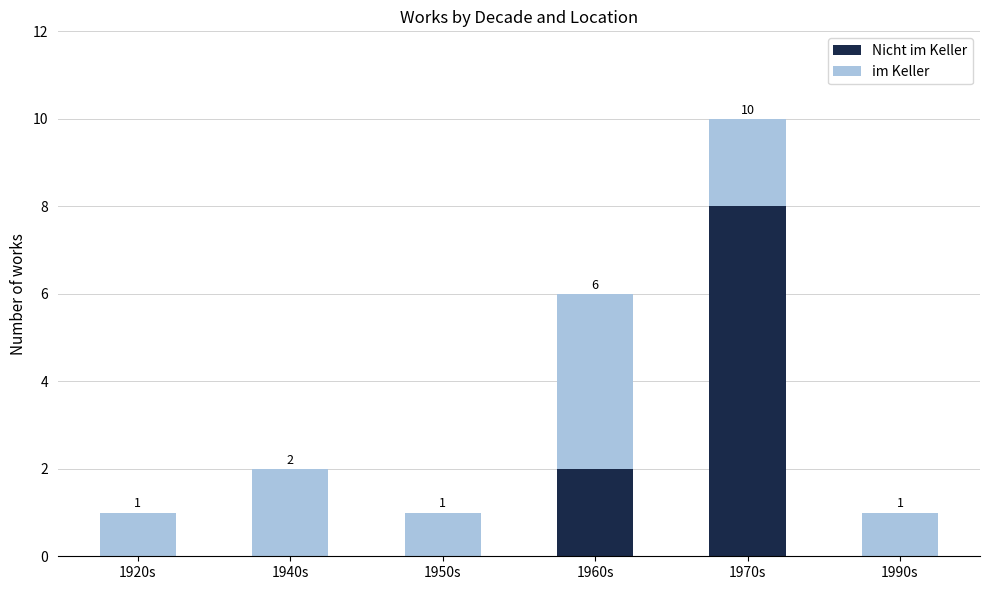

At which category is the sum across all series the highest?

1970s